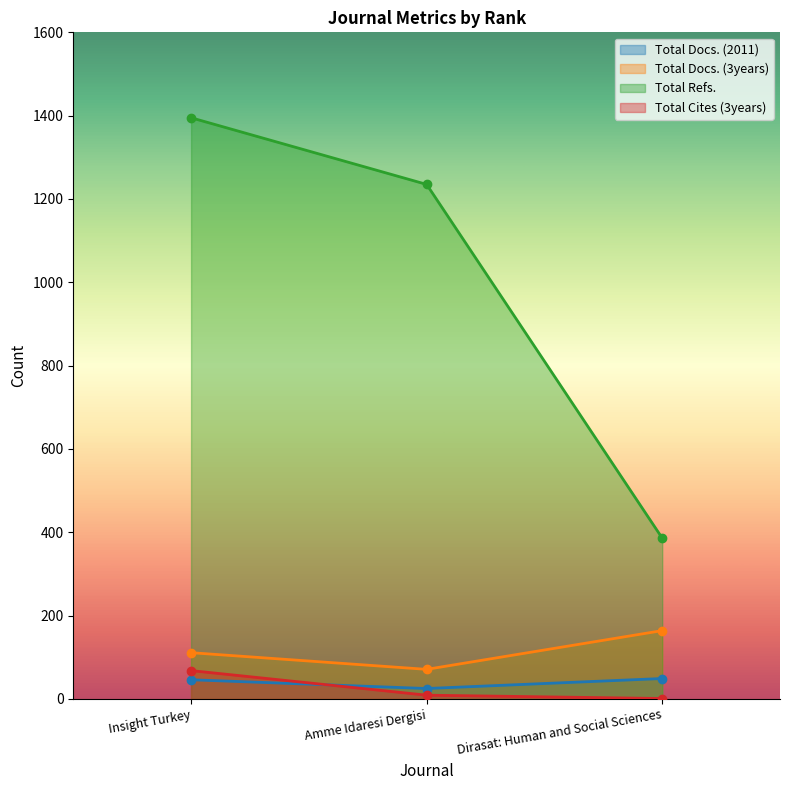

Count the Total Docs. (3years) values in the range 71 to 164.

3